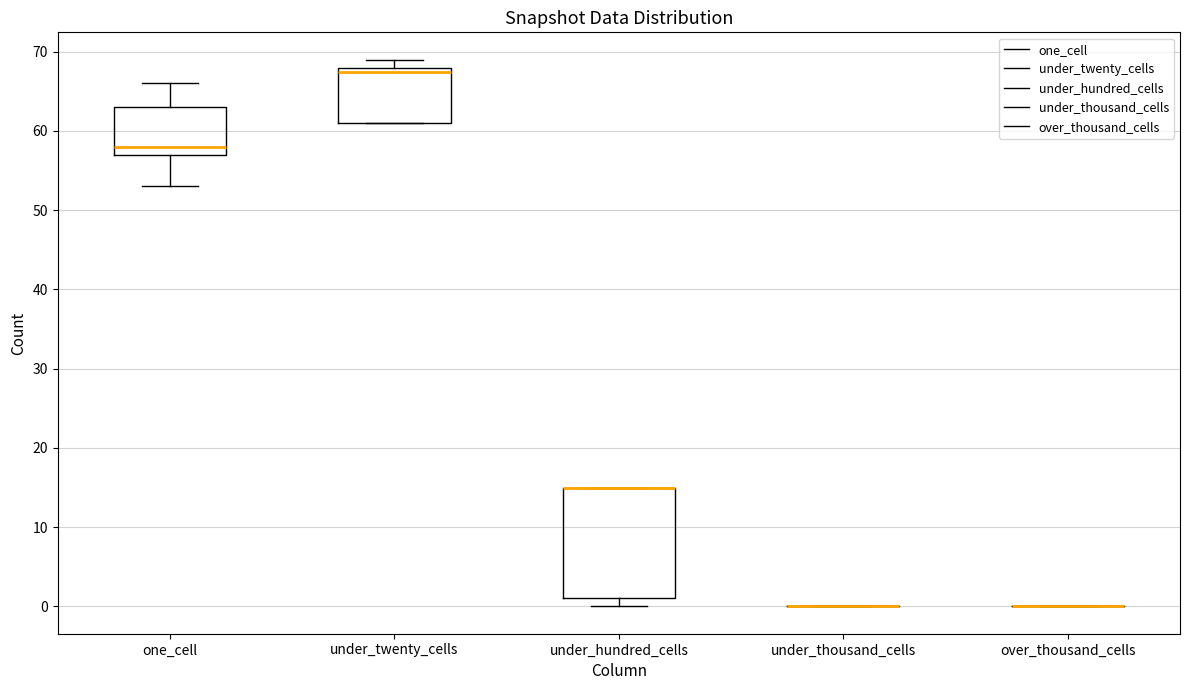

Reading left to right, read every box against the y-axis: the position of its median line, the range the box covers, and the ends of its whiskers. The values are not printed on the chart, so give them approximately, as read against the axis.

one_cell: median 58, box 57 to 63, whiskers 53 to 66
under_twenty_cells: median 68 (just below the box's upper edge), box 61 to 68, whiskers 61 to 69
under_hundred_cells: median 15 (drawn on the box's upper edge), box 1 to 15, whiskers 0 to 15
under_thousand_cells: box collapsed to a line at 0, whiskers 0 to 0
over_thousand_cells: box collapsed to a line at 0, whiskers 0 to 0